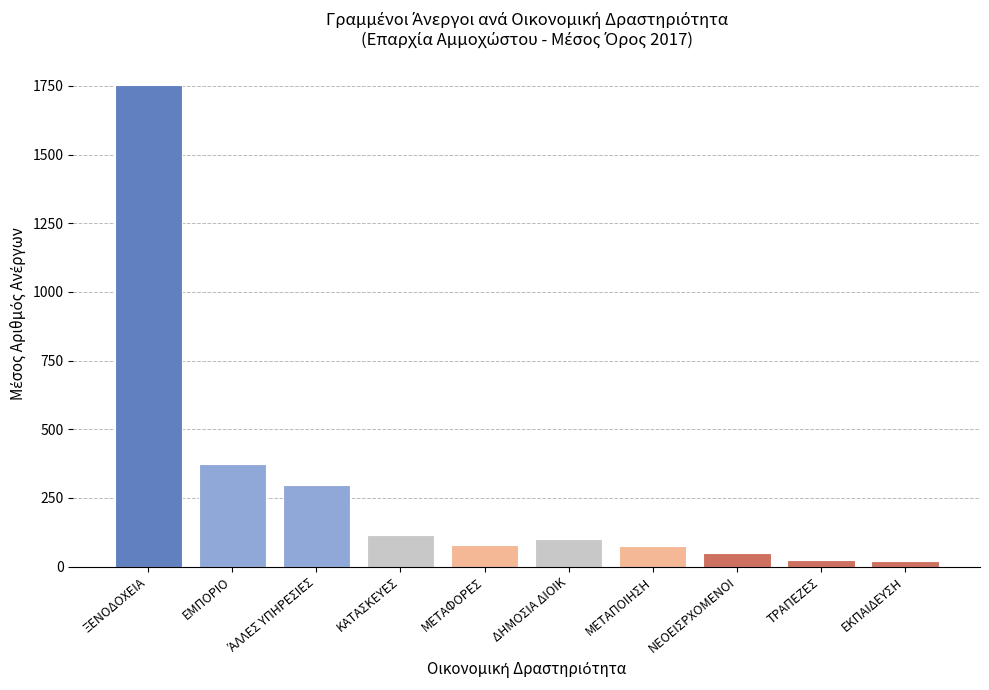

Where is the data nearest to the value 885?

ΕΜΠΟΡΙΟ